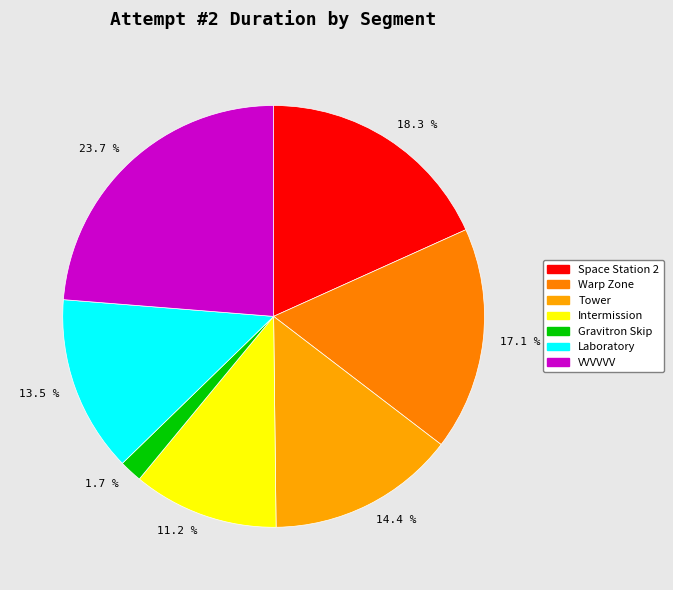

To the nearest percent, what is the difference between the Gravitron Skip and Space Station 2 slice percentages?

17%